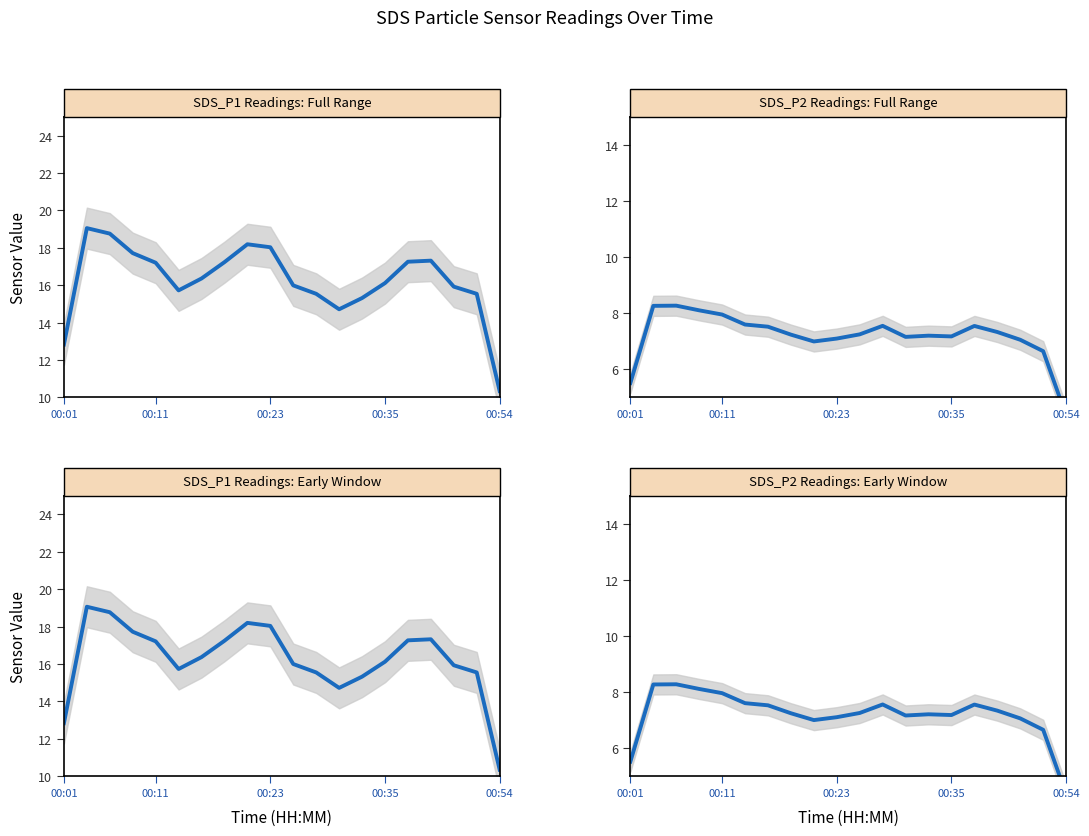

At how many categories does at least one series exceed 11?

19